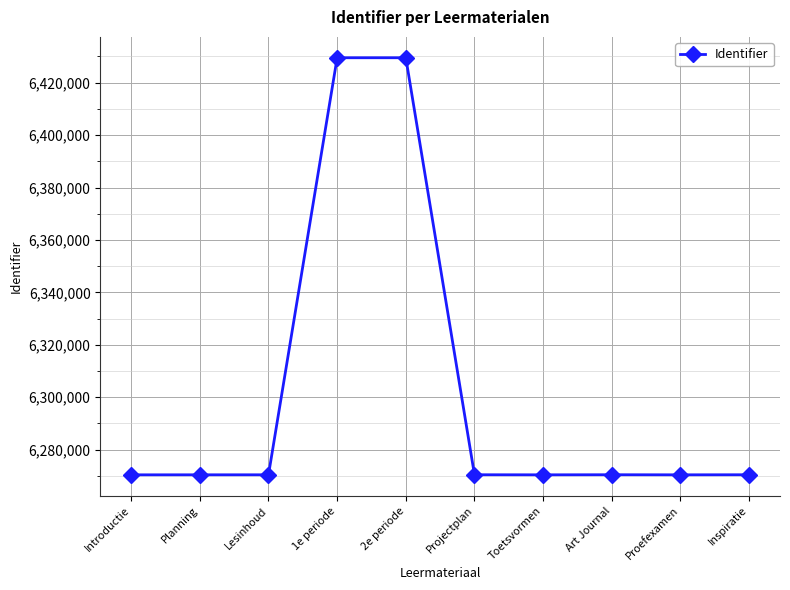

What is the average value?

6302209